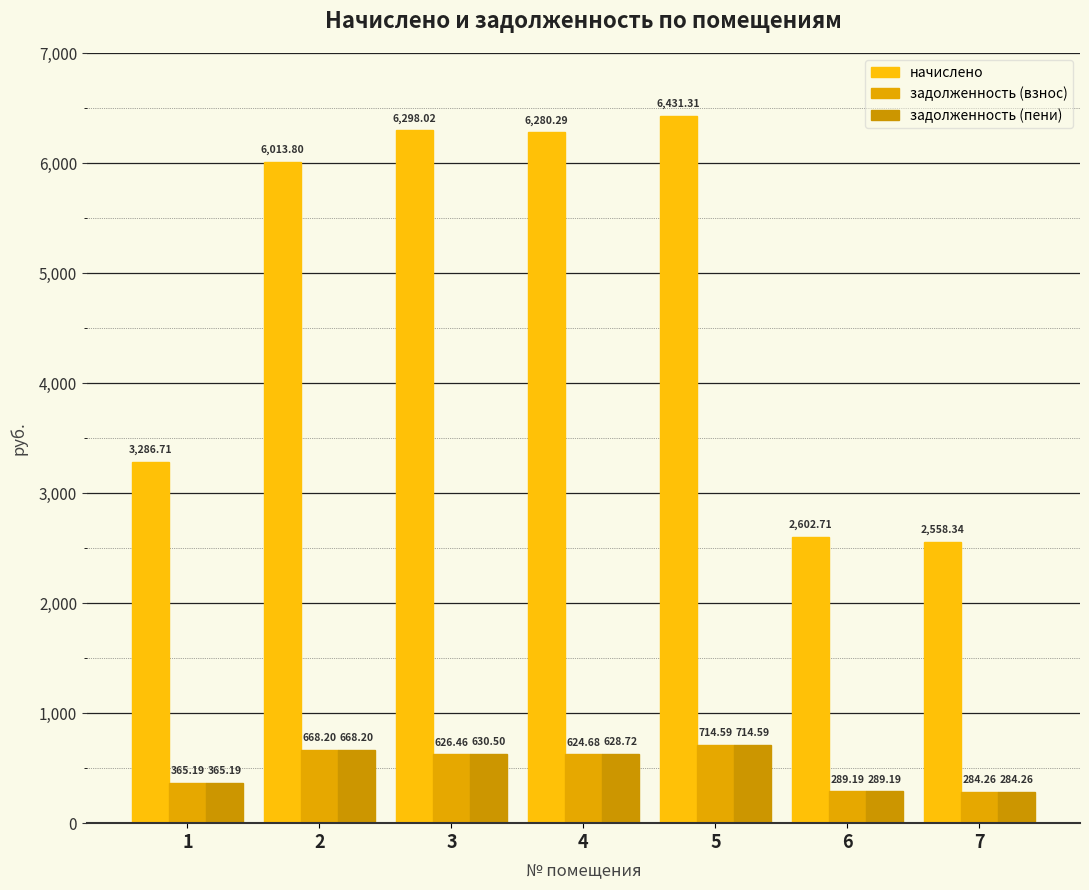

The value of задолженность (пени) at 5 is 201.9. True or false?

False